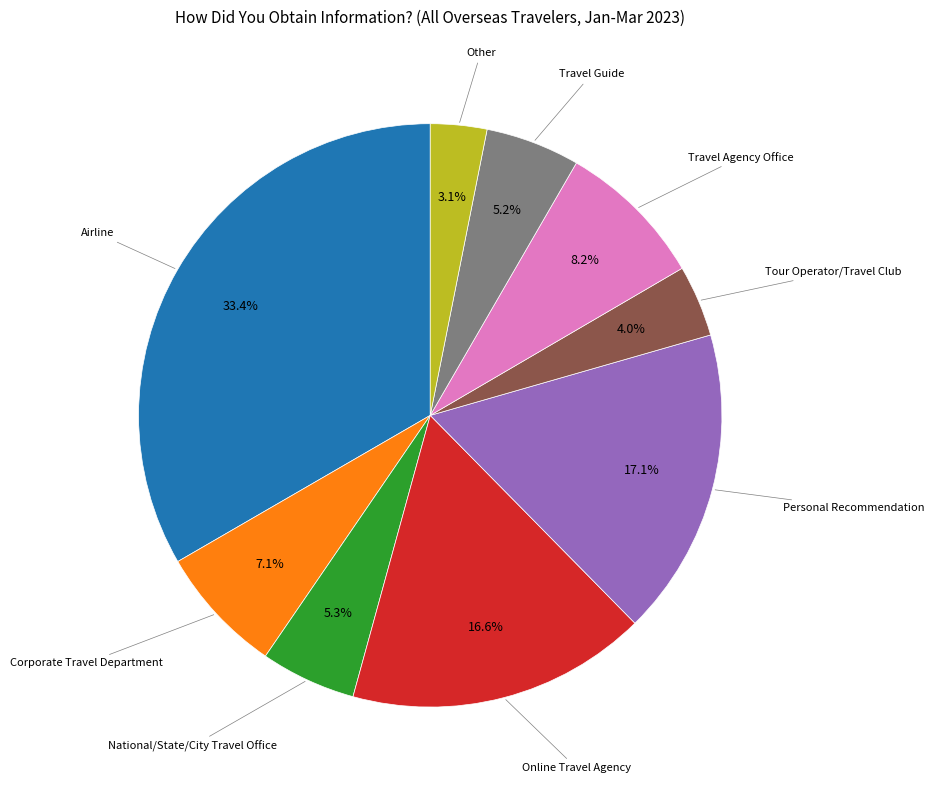

Count the number of slices in the pie.

9